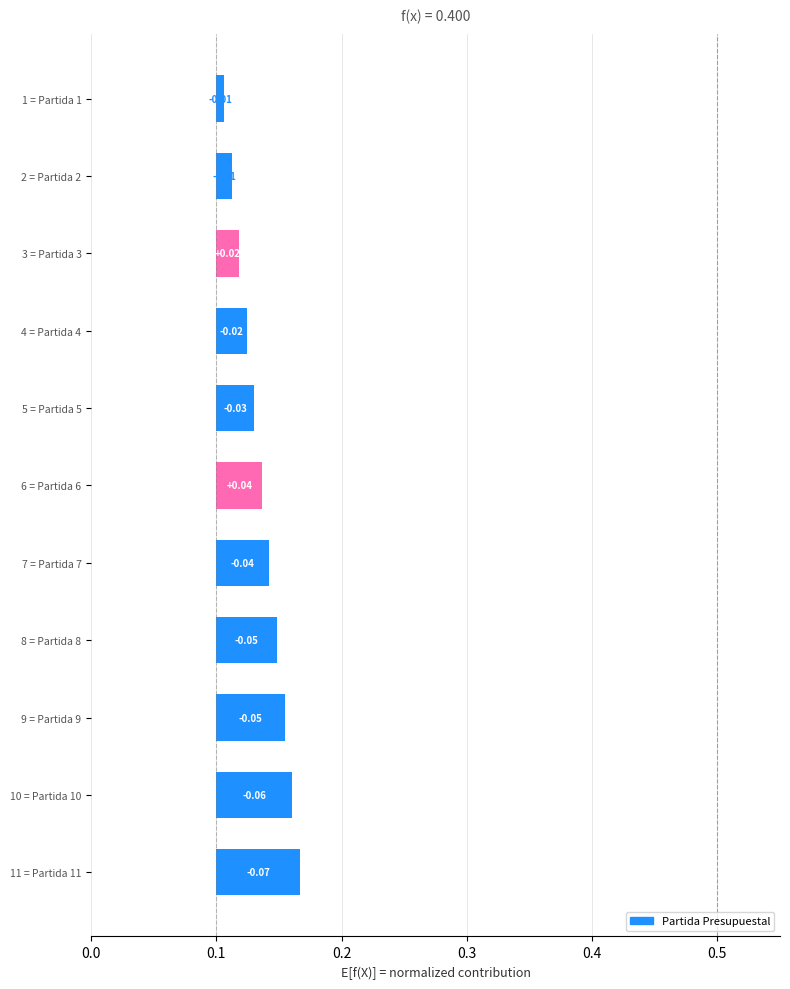

What is the difference between the second highest and minimum values?

0.1